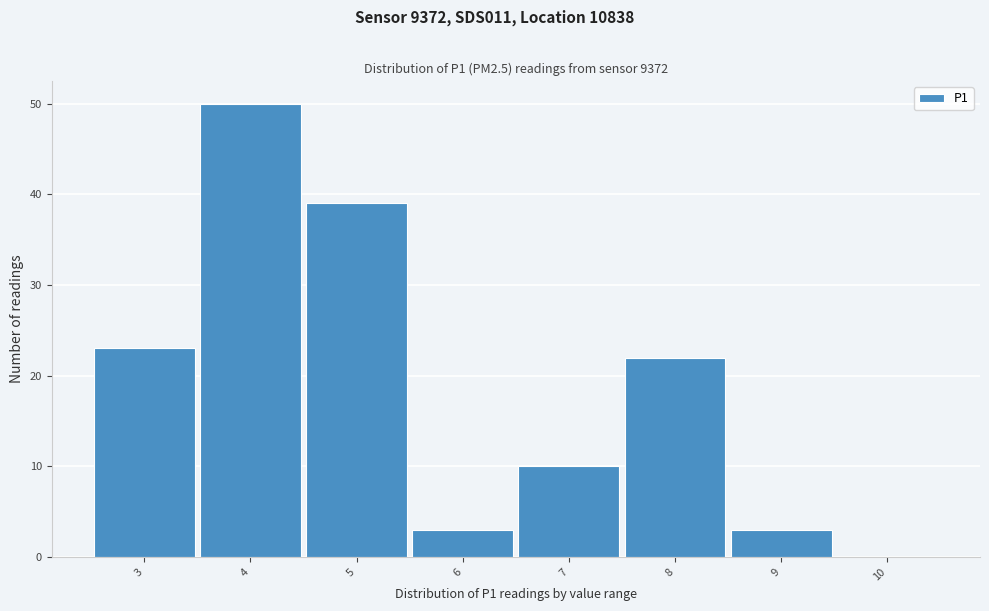

Reading right to left, transcribe all the data shown in this chart.

10=0	9=3	8=22	7=10	6=3	5=39	4=50	3=23